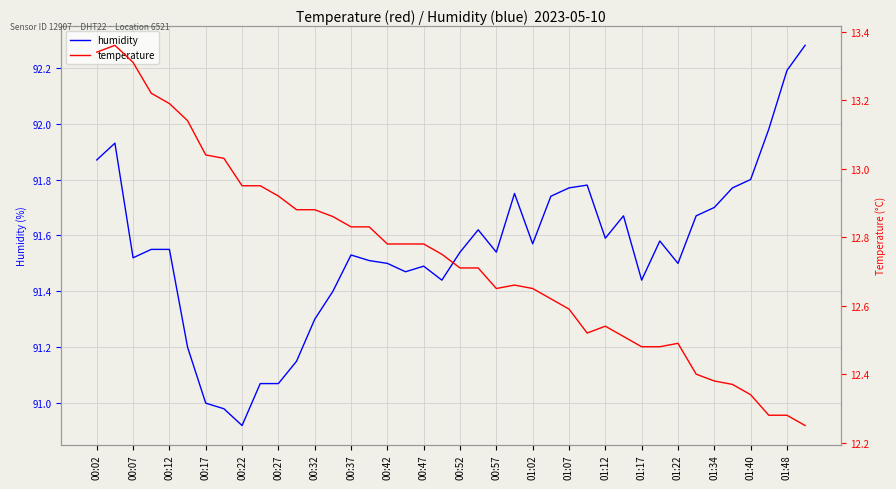

What are all the series names shown in the legend?

humidity, temperature